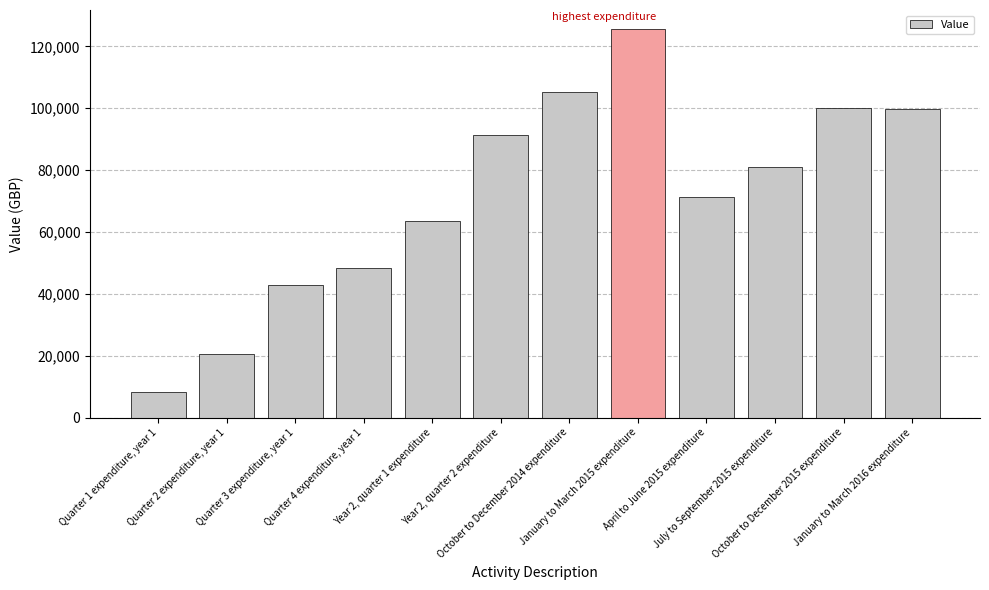

What is the maximum value shown in the chart?

125482.0